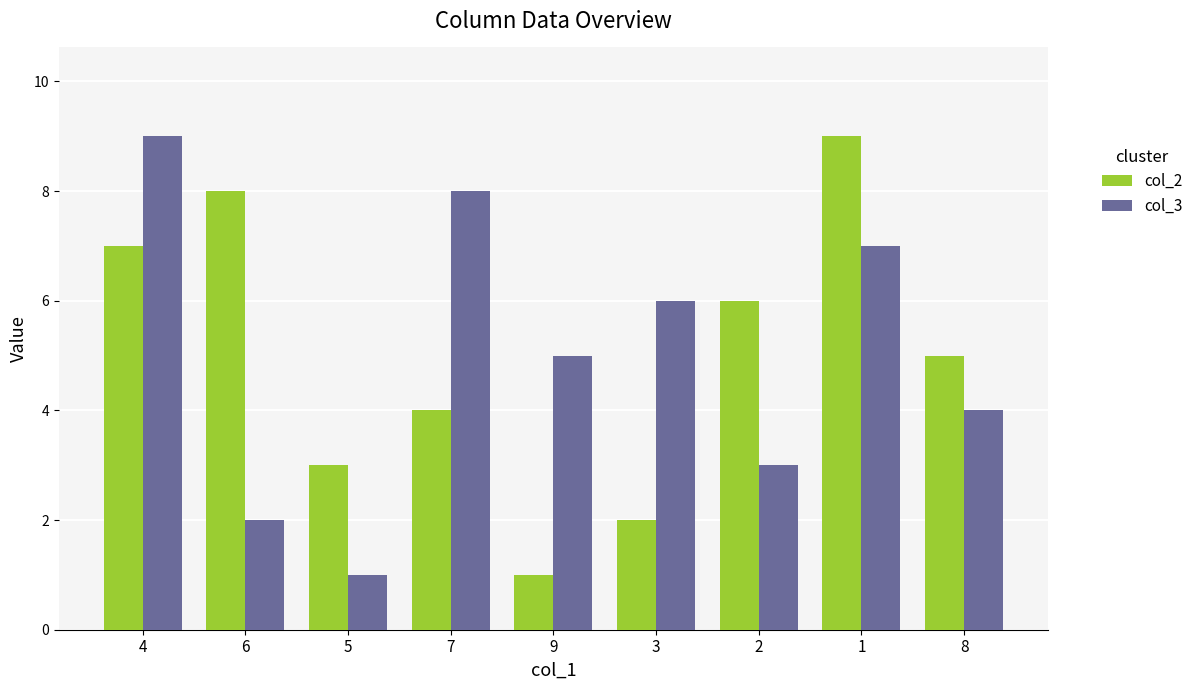

How many groups of bars are there?

9